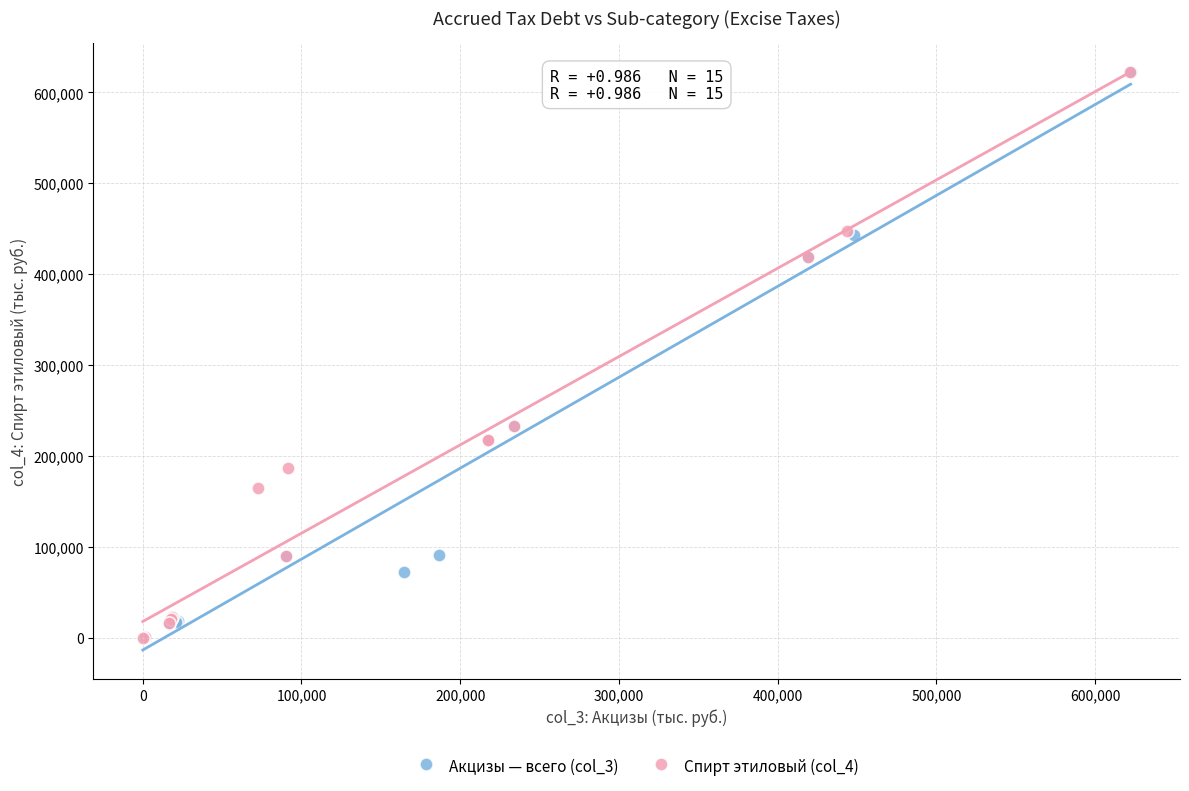

Which series has the largest Y range (max minus min)?

Спирт этиловый (col_4)